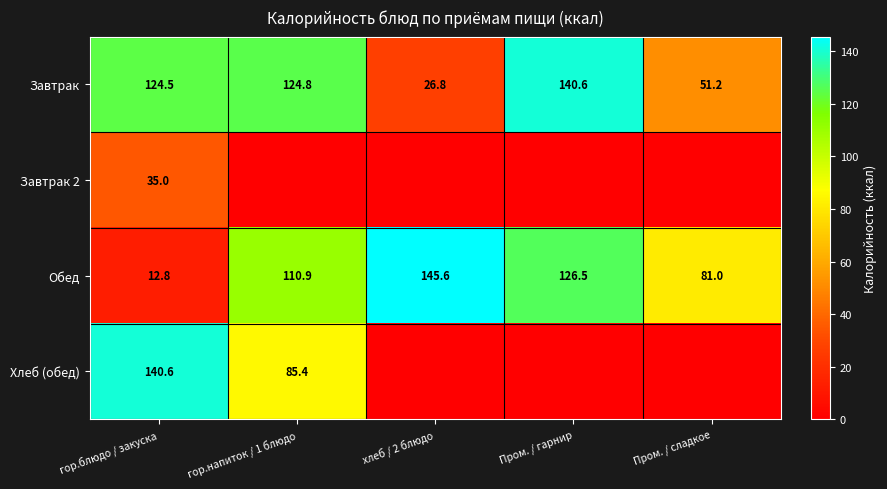

Is the value of Завтрак at Пром. / сладкое greater than the value of Хлеб (обед) at гор.напиток / 1 блюдо?

No